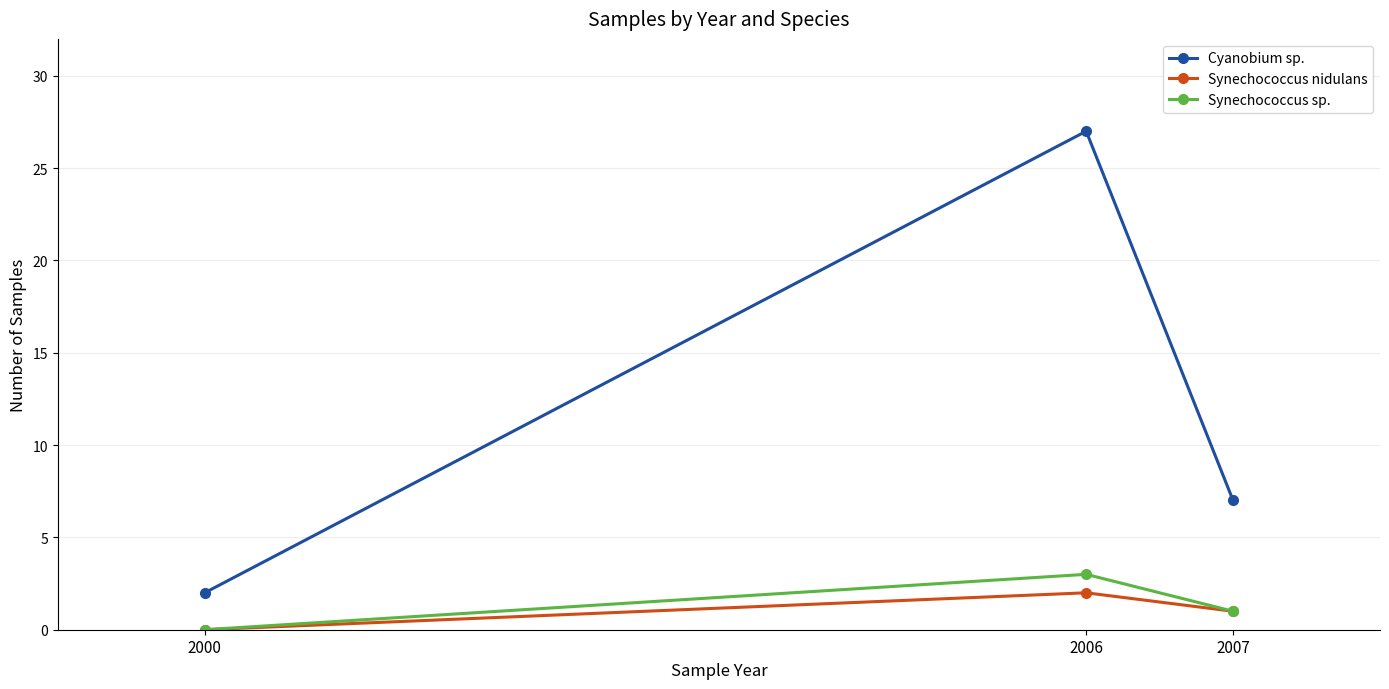

What is the difference between the second highest and minimum values in the Synechococcus nidulans series?

1